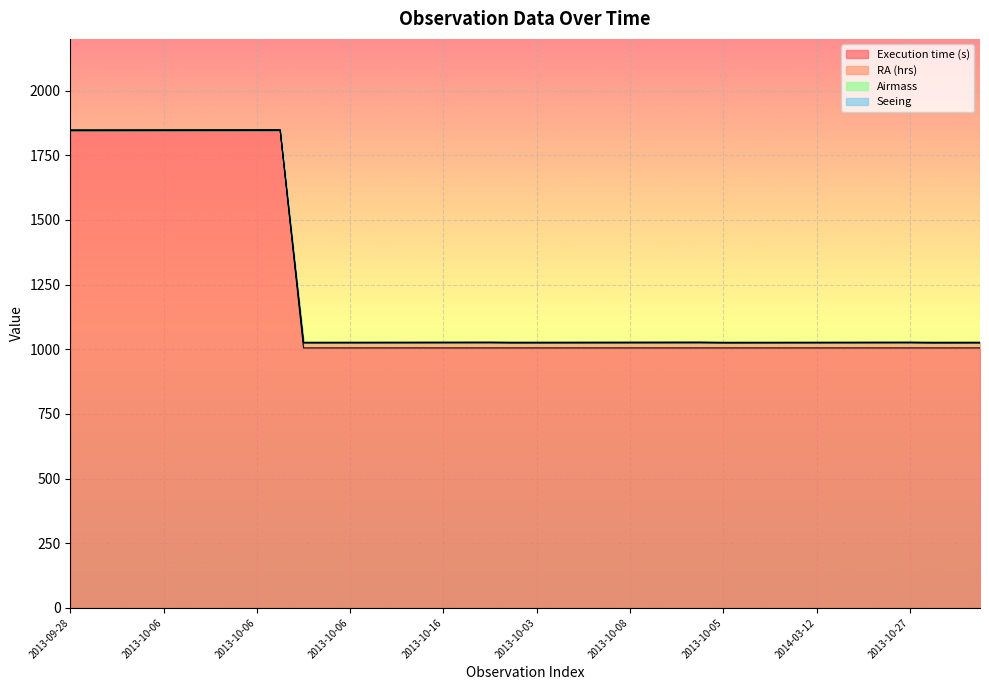

The Execution time (s) series shows 1514.7 at 2013-10-09. True or false?

False